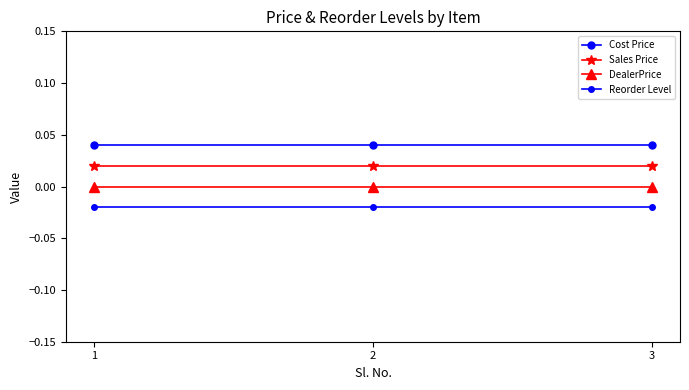

The Cost Price series shows 0.0 at 3. True or false?

True